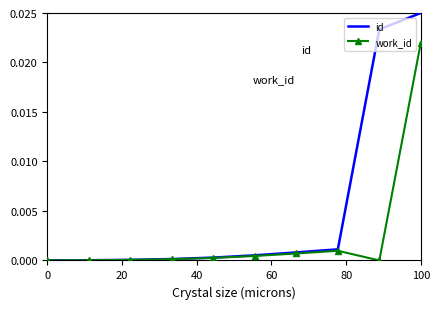

Rank the series by their maximum value, from highest to lowest.

id, work_id